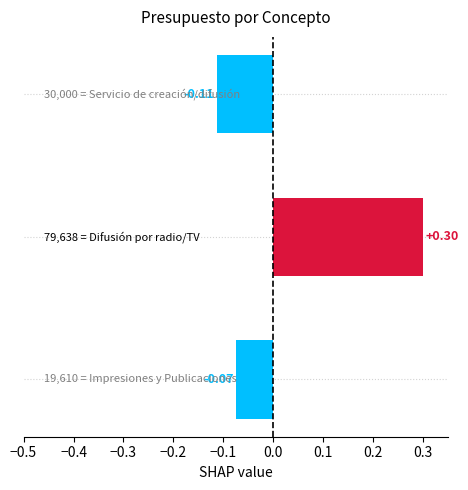

What is the difference between the maximum and minimum values?

0.4